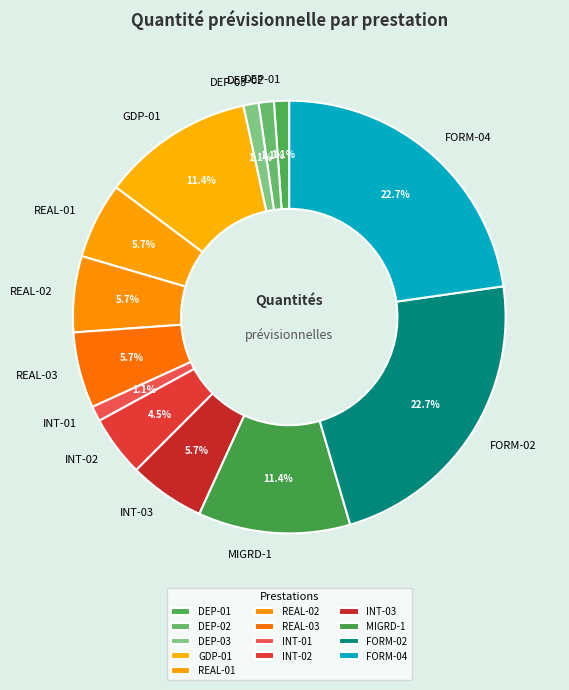

What is the total percentage of GDP-01 and DEP-01?

12.5%